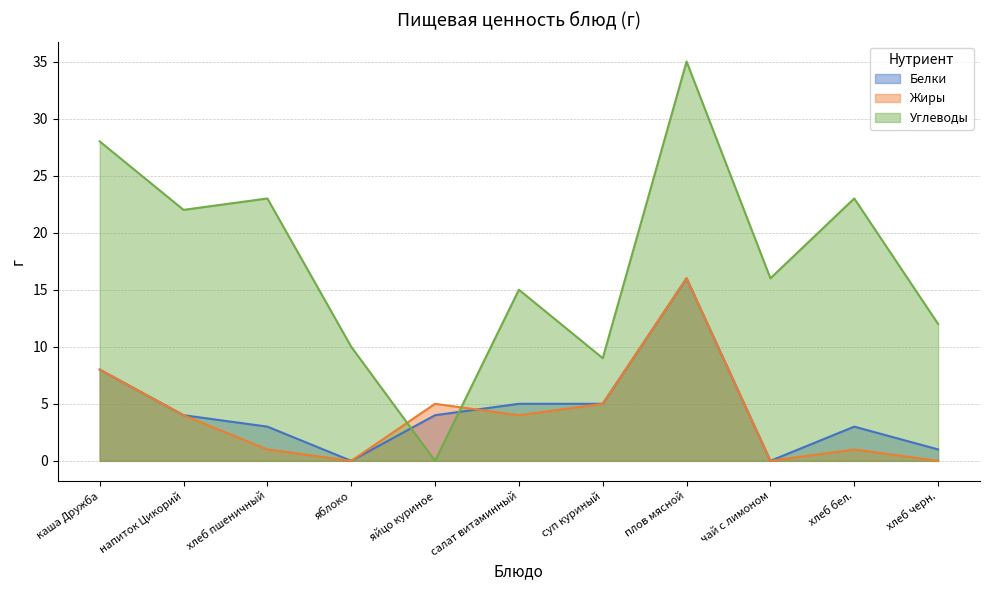

What is the spread (max minus min) of values at каша Дружба?

20